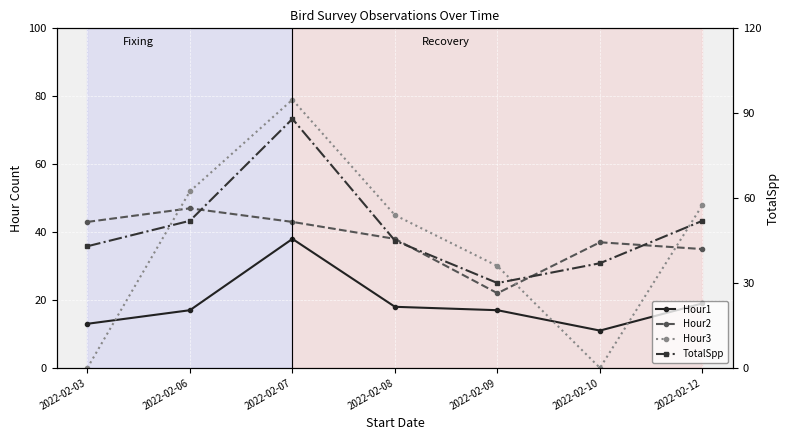

True or false: Hour2 and TotalSpp cross at least once.

False